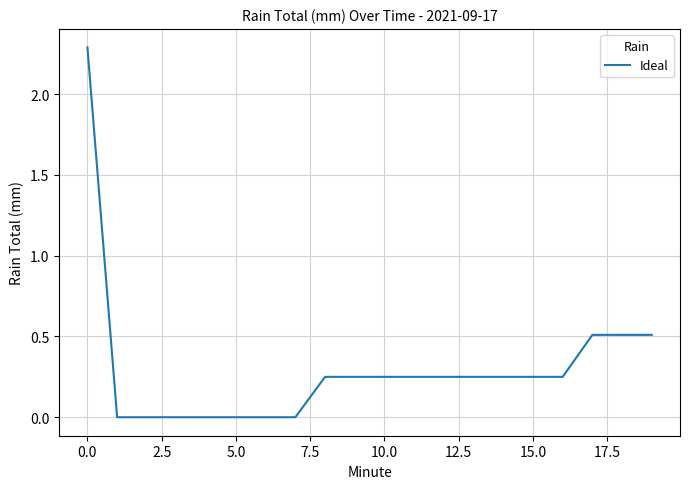

What is the greatest value displayed?

2.3